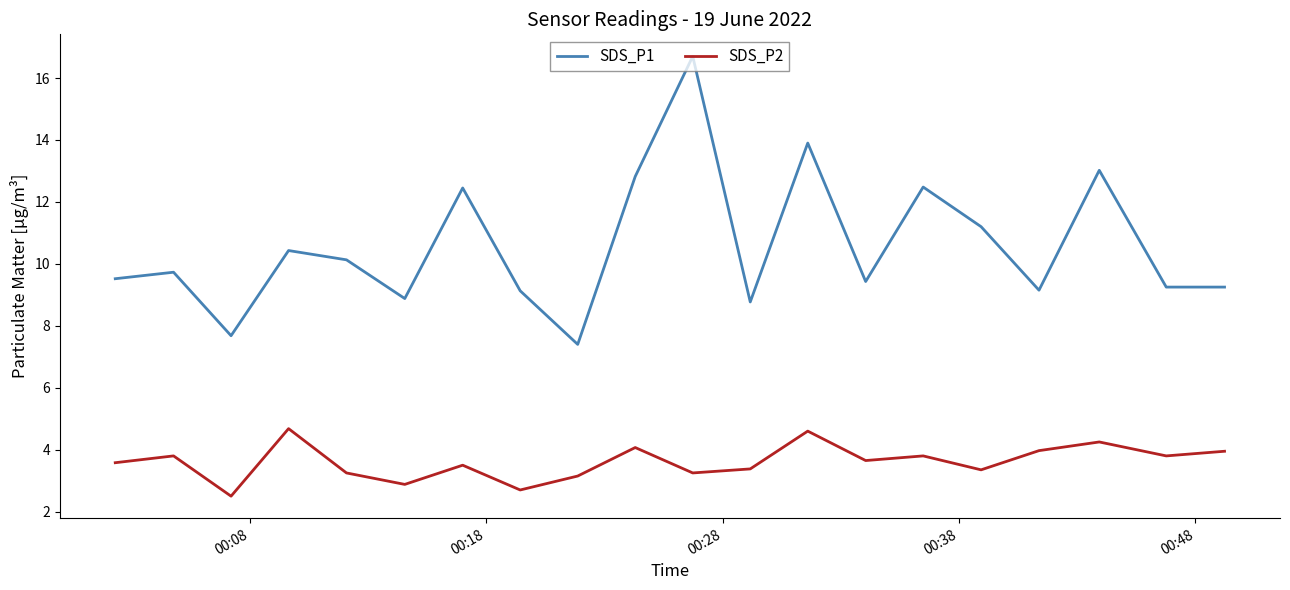

Which series has the widest spread of values?

SDS_P1